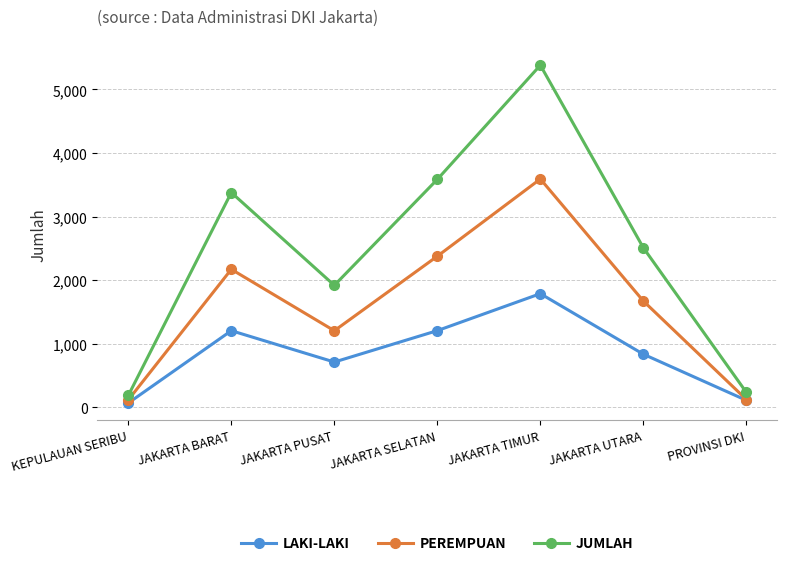

Where is LAKI-LAKI nearest to the value 929?

JAKARTA UTARA